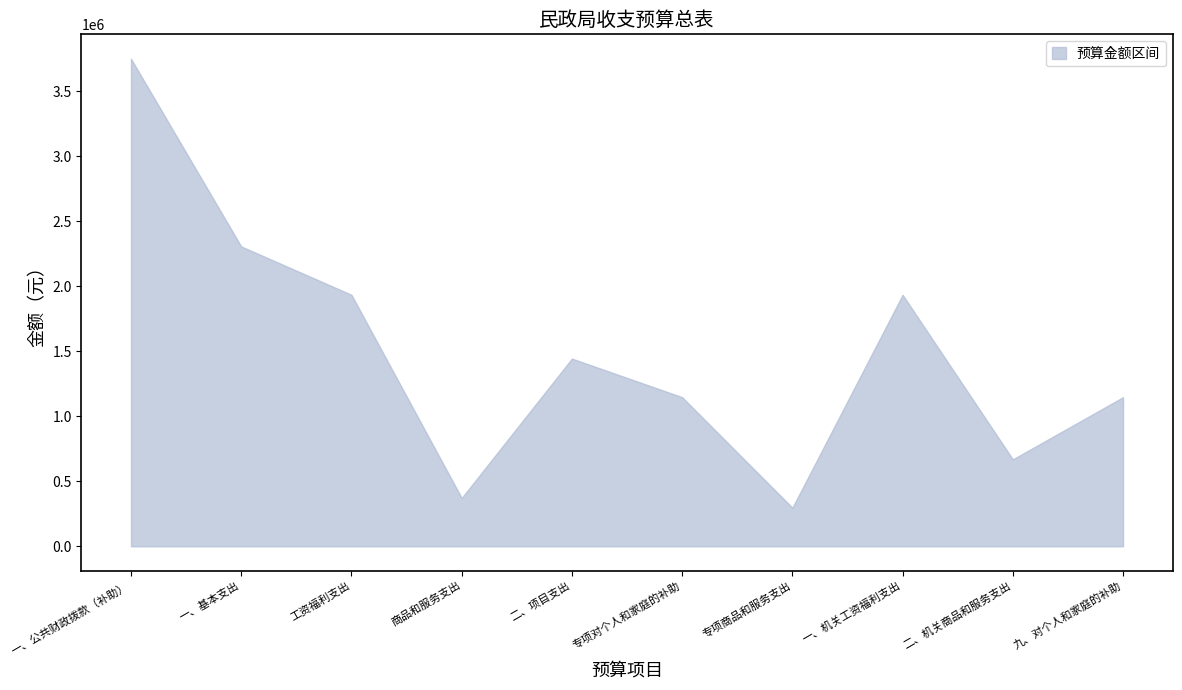

Count the number of values greater than 1444000.

4